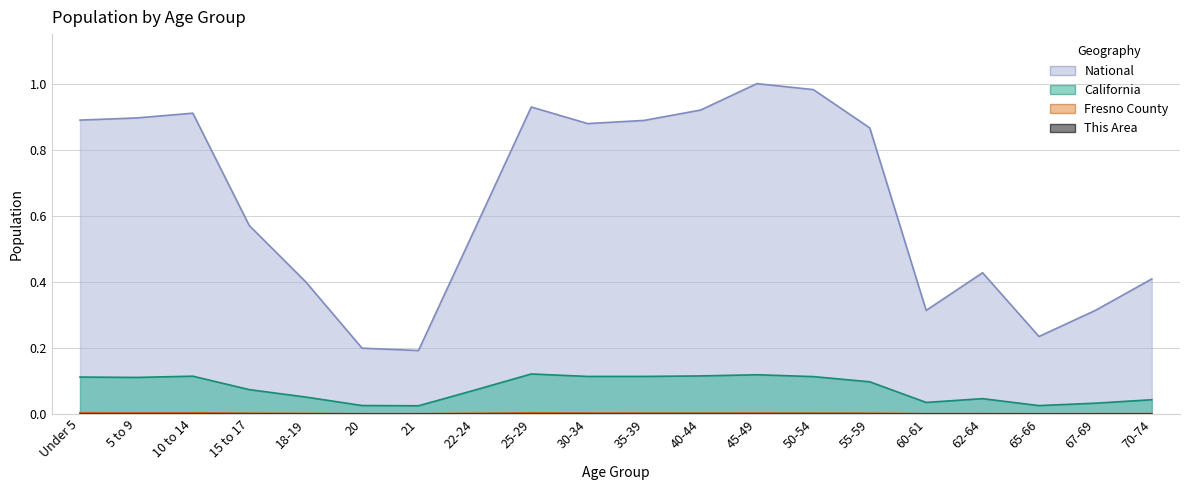

Which category has the lowest value in the National series?

21